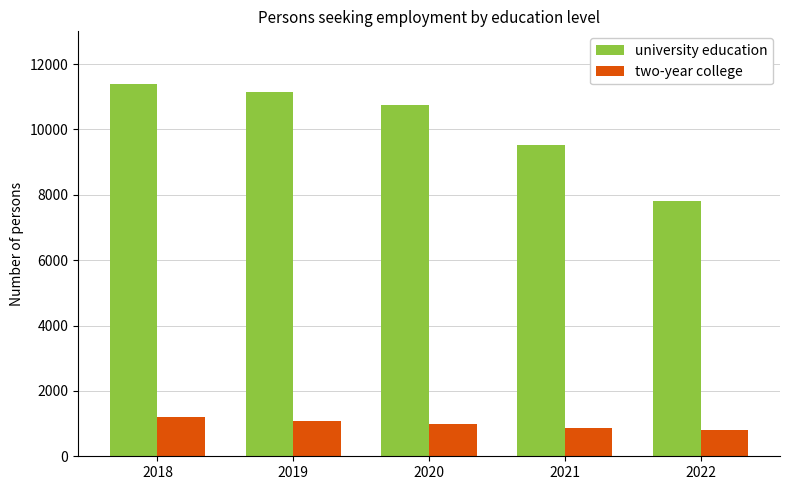

What is the difference between the highest and lowest values at 2022?

7023